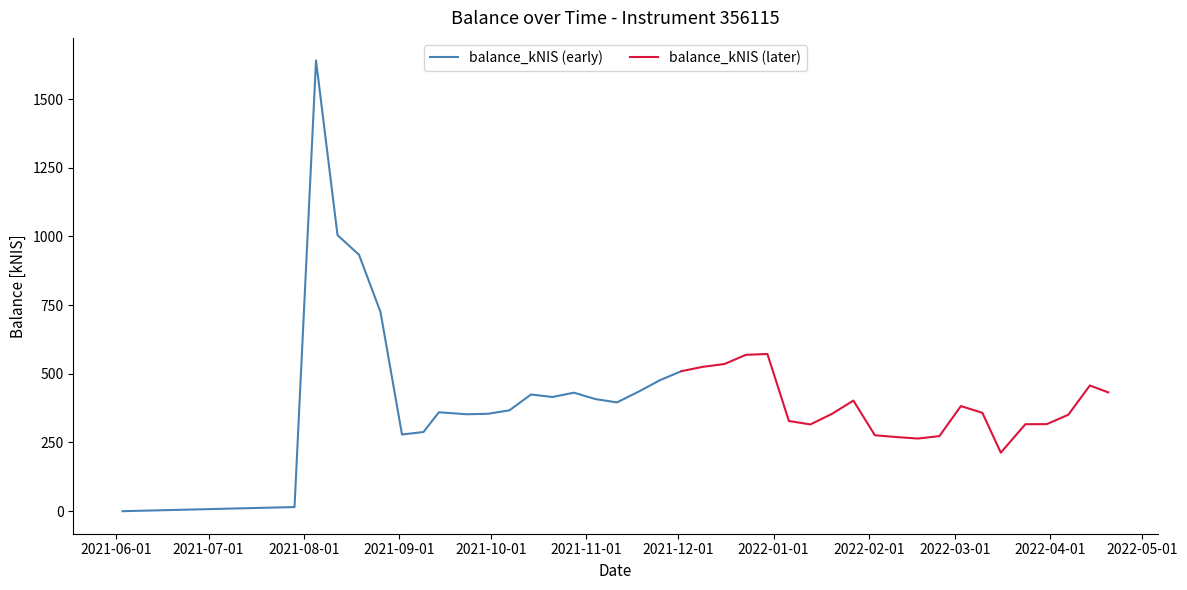

What is the sum of the values at 2021-12-02 and 2021-09-14?

869.6